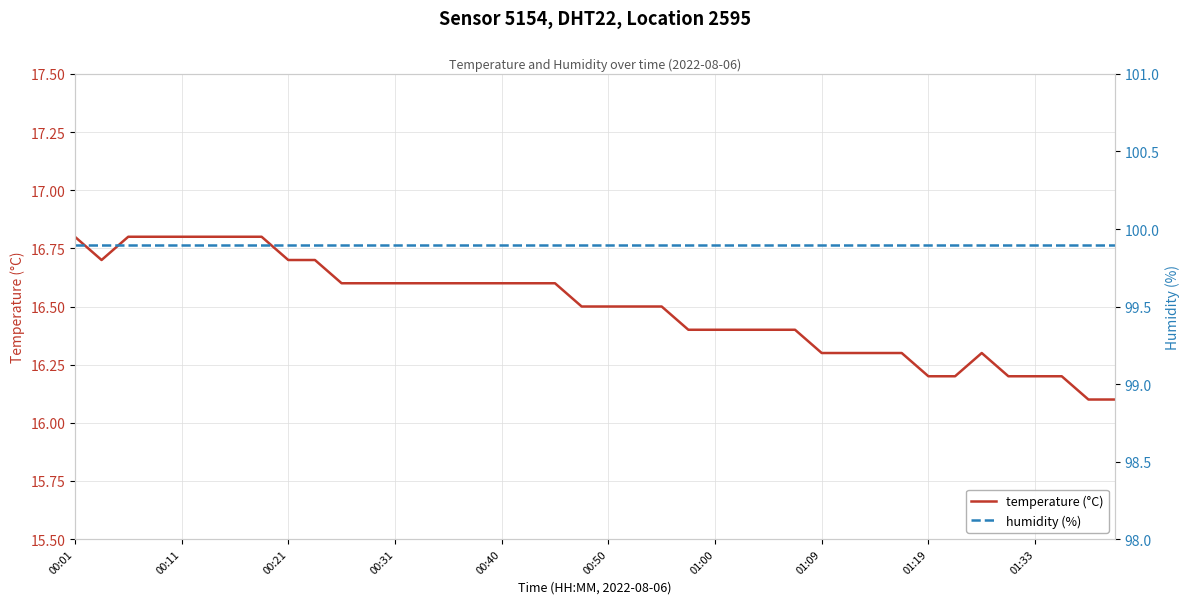

Does the chart display data point markers on the line(s)?

No